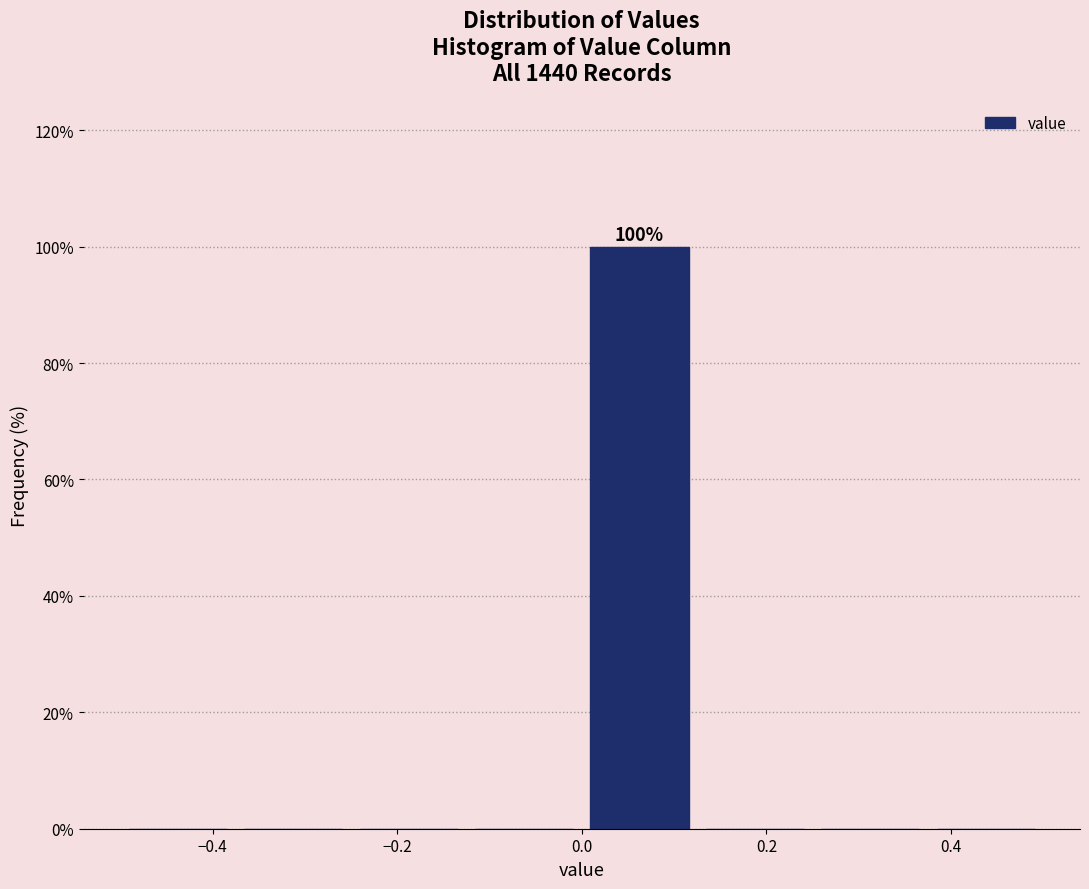

Which range on the x-axis has the tallest bar?

0.000 to 0.125